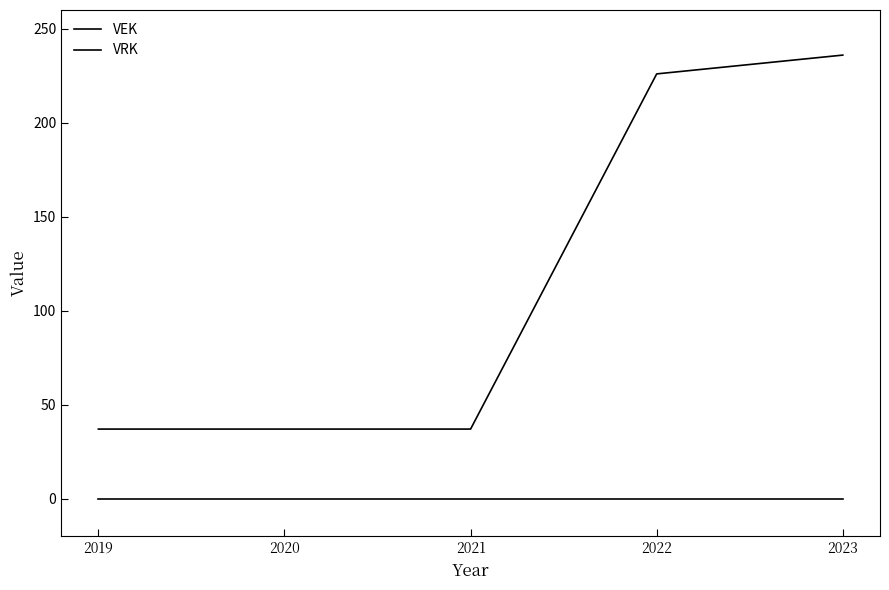

True or false: VEK has more than 2 interior local peaks.

False